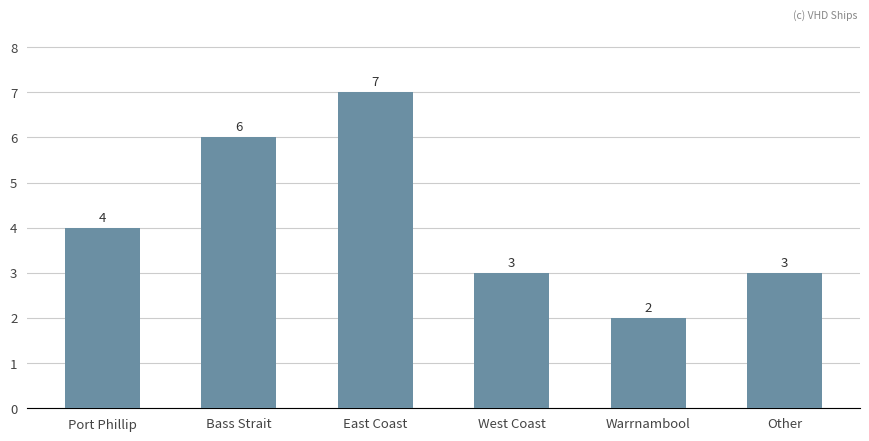

How many values are between 3 and 6?

4